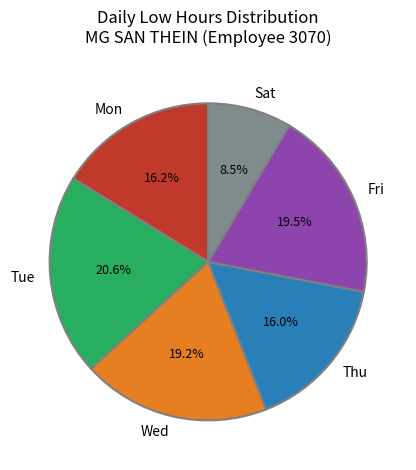

How many slices are in this pie chart?

6